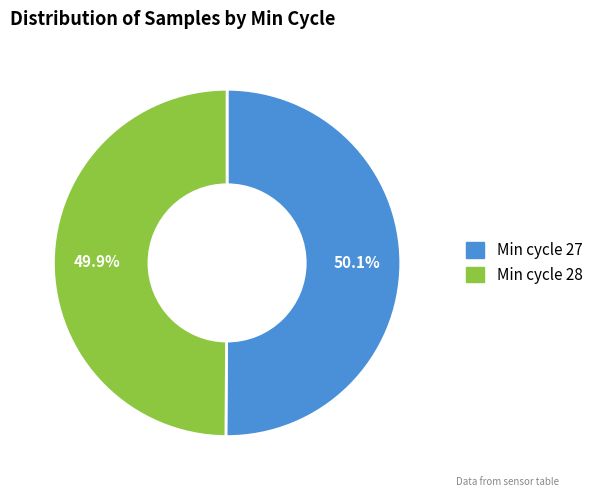

Is there any slice that represents more than half of the pie?

Yes